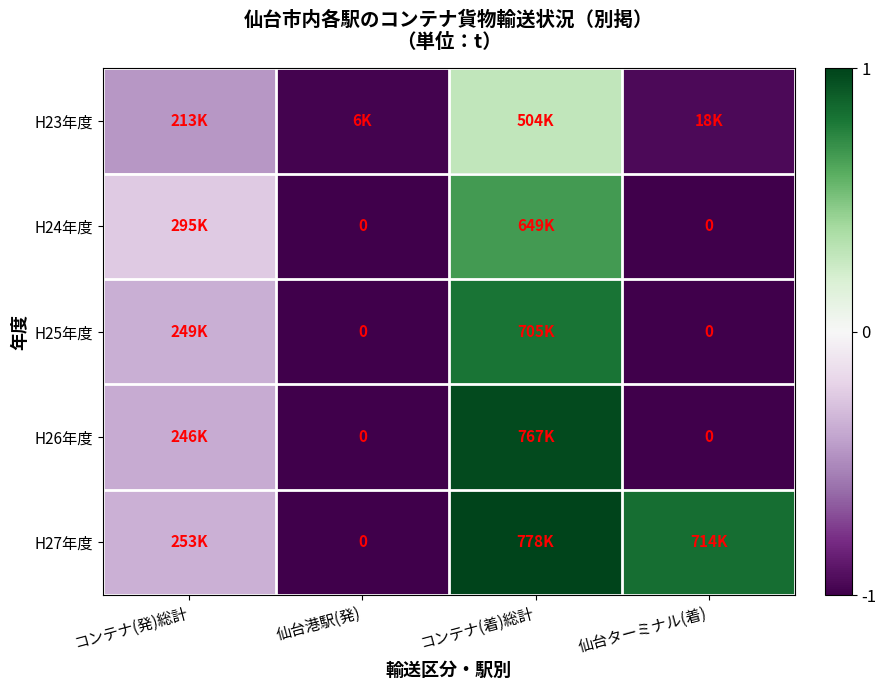

How many data points in H27年度 are above 0?

2